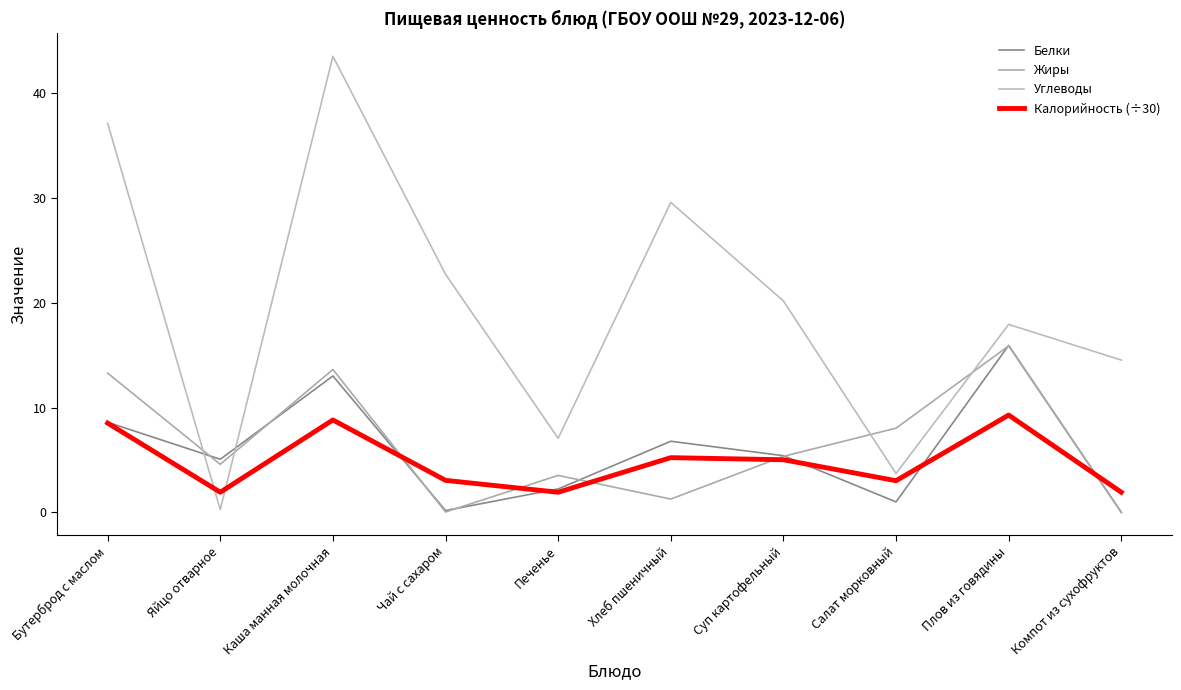

How many lines are shown in the chart?

4